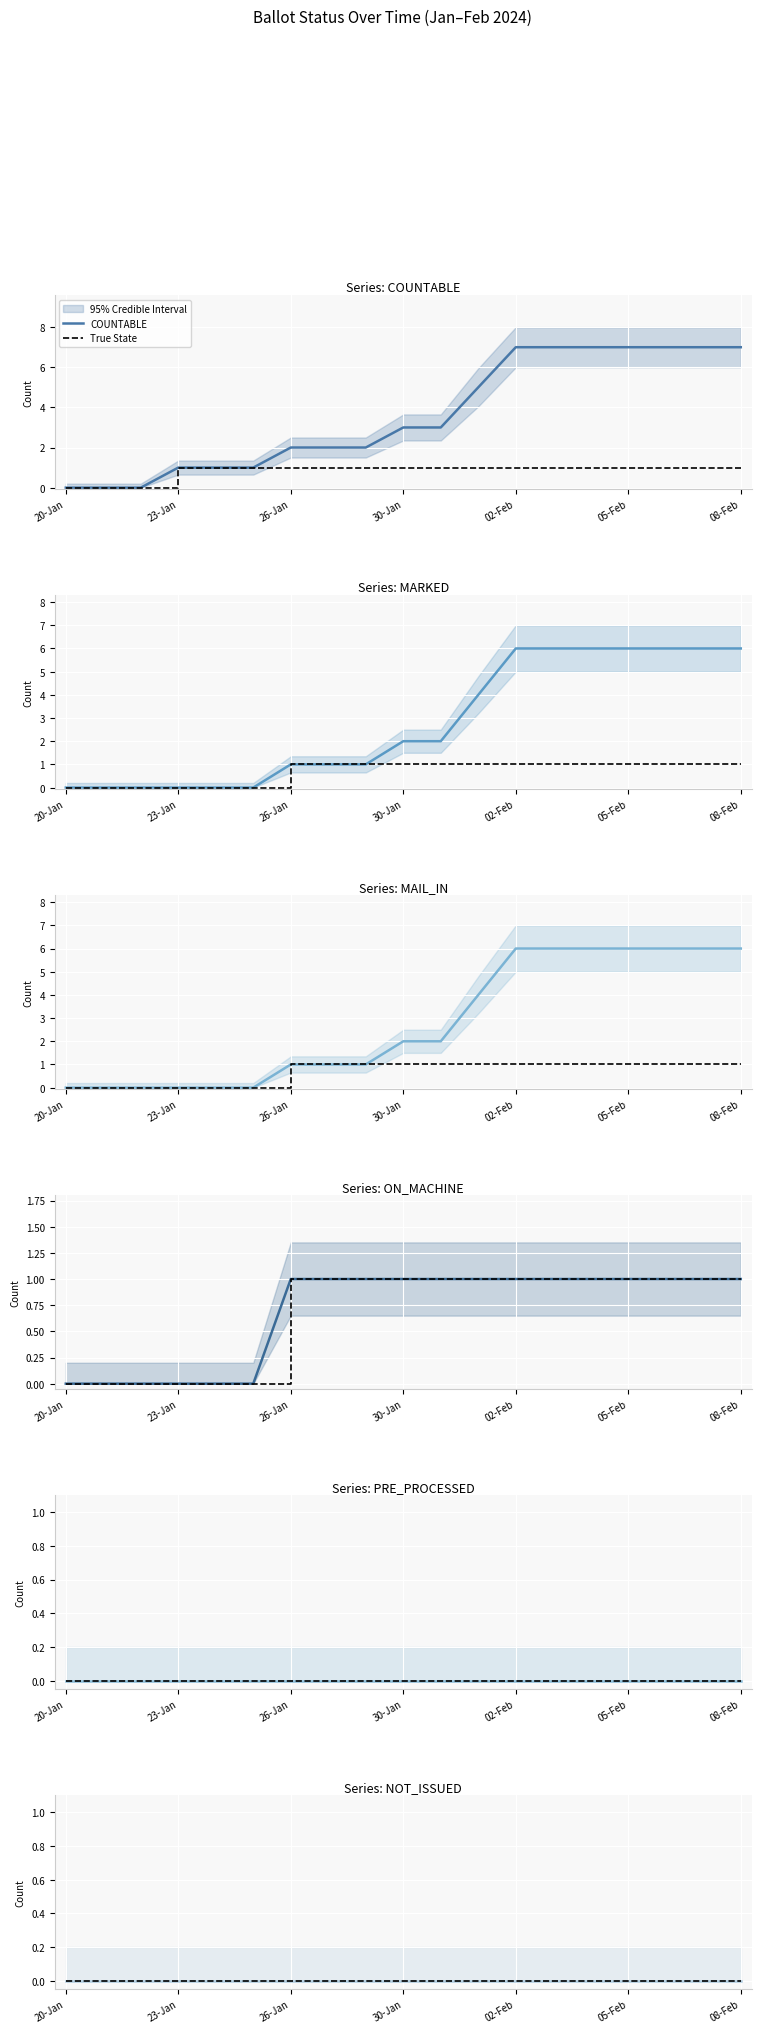

At how many categories does at least one series exceed 2?

10